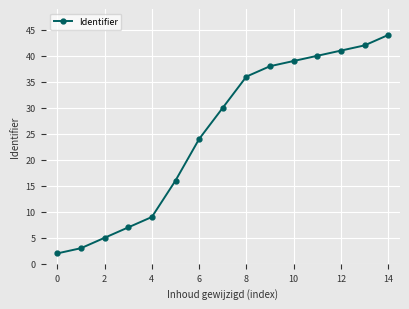

What is the value of the 12th point from the left?

40